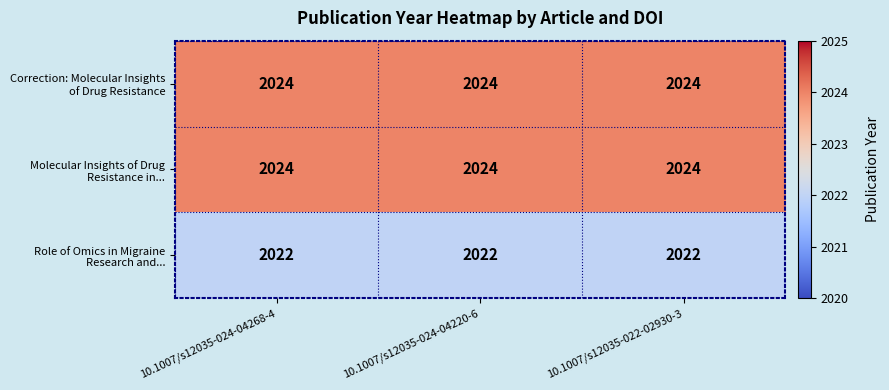

At how many categories does at least one series exceed 2022?

3